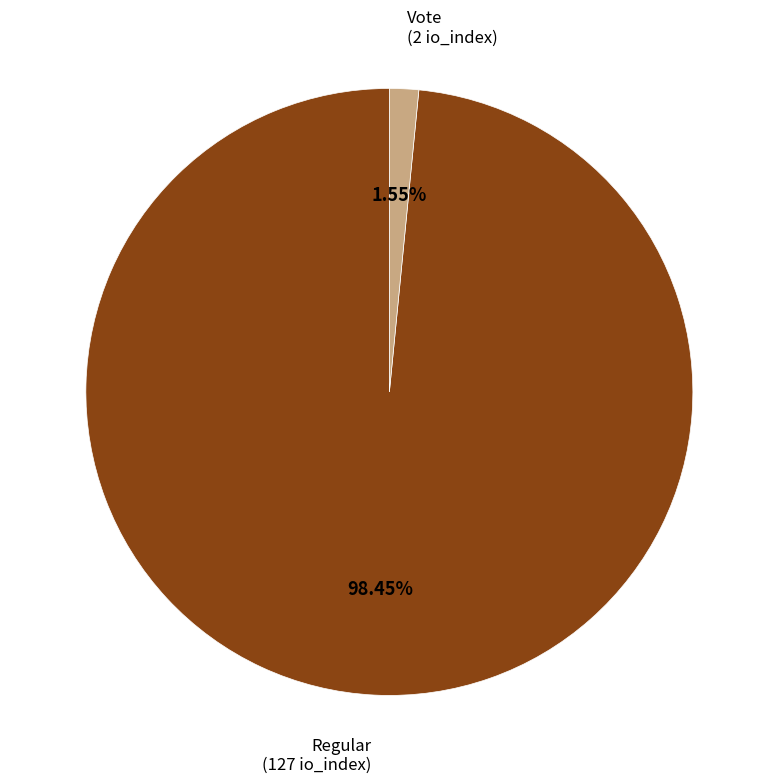

Does any single category account for the majority?

Yes